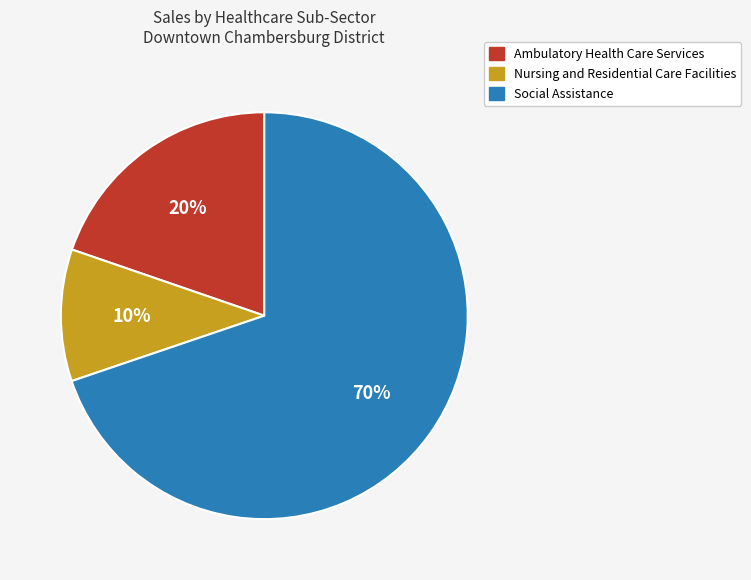

Between Ambulatory Health Care Services and Nursing and Residential Care Facilities, which is larger?

Ambulatory Health Care Services